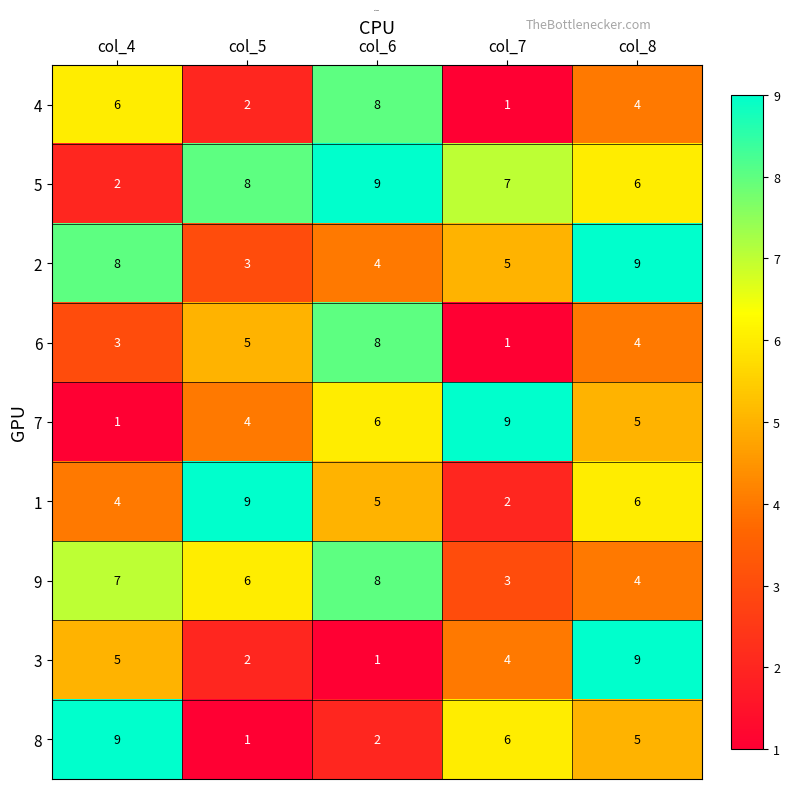

List the labels in order of 3 value, largest first.

col_8, col_4, col_7, col_5, col_6